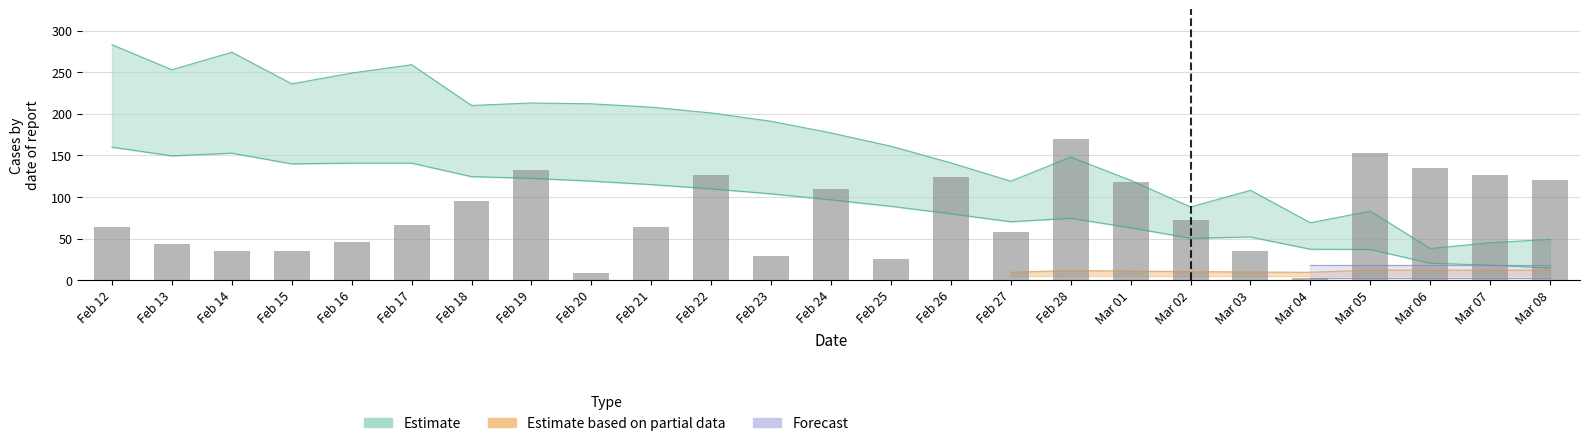

What is the value of the 25th bar from the left?

120.9